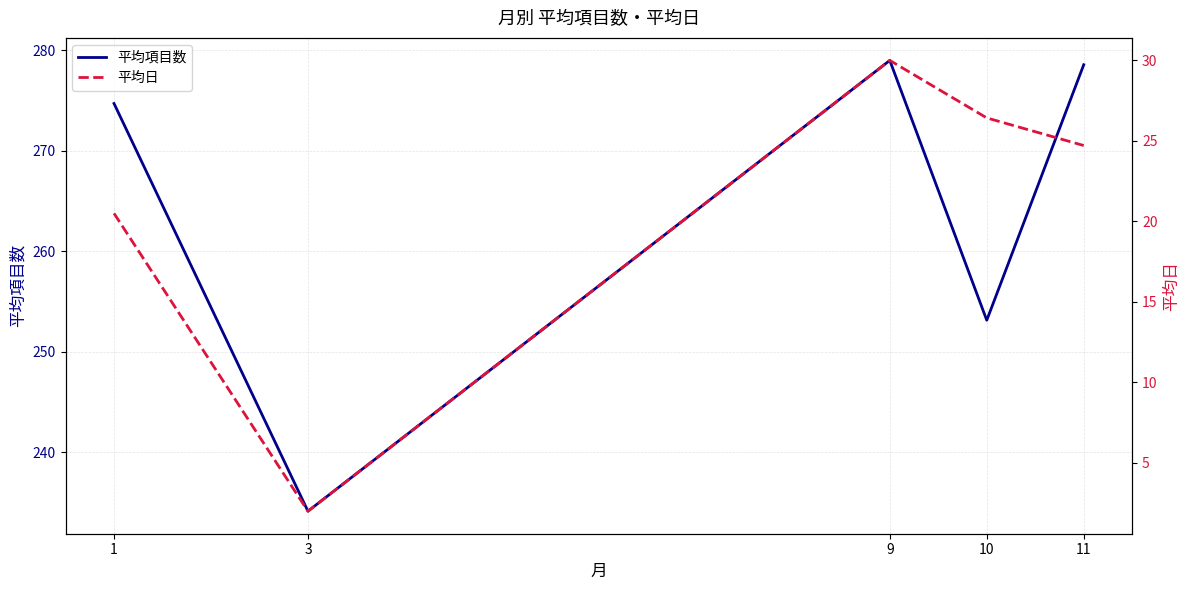

What is the approximate value of 平均日 at 10?

26.4